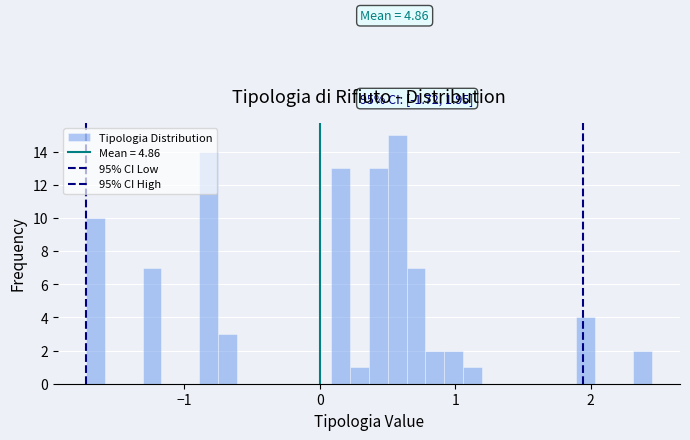

Around what value on the x-axis is the tallest bar? Give the approximate position of its centre, as read against the axis.

0.6